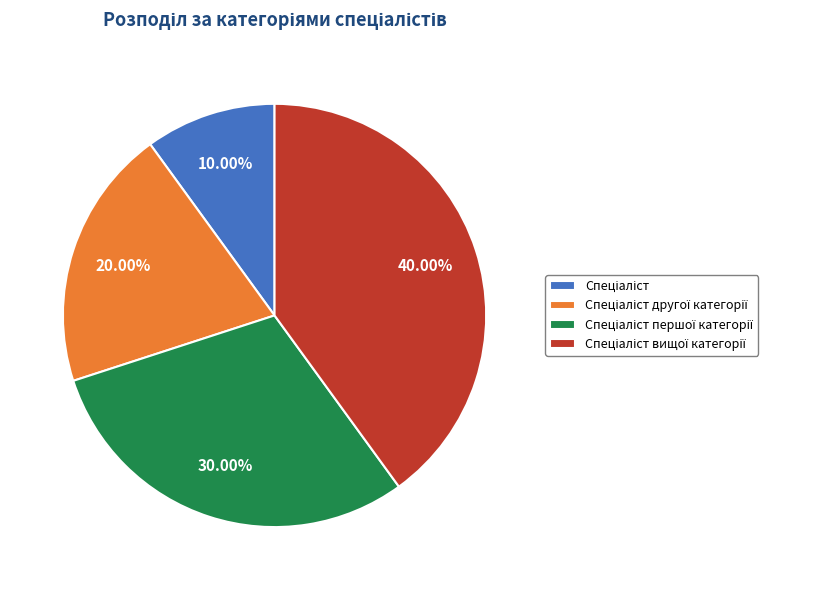

Is there any slice that represents more than half of the pie?

No